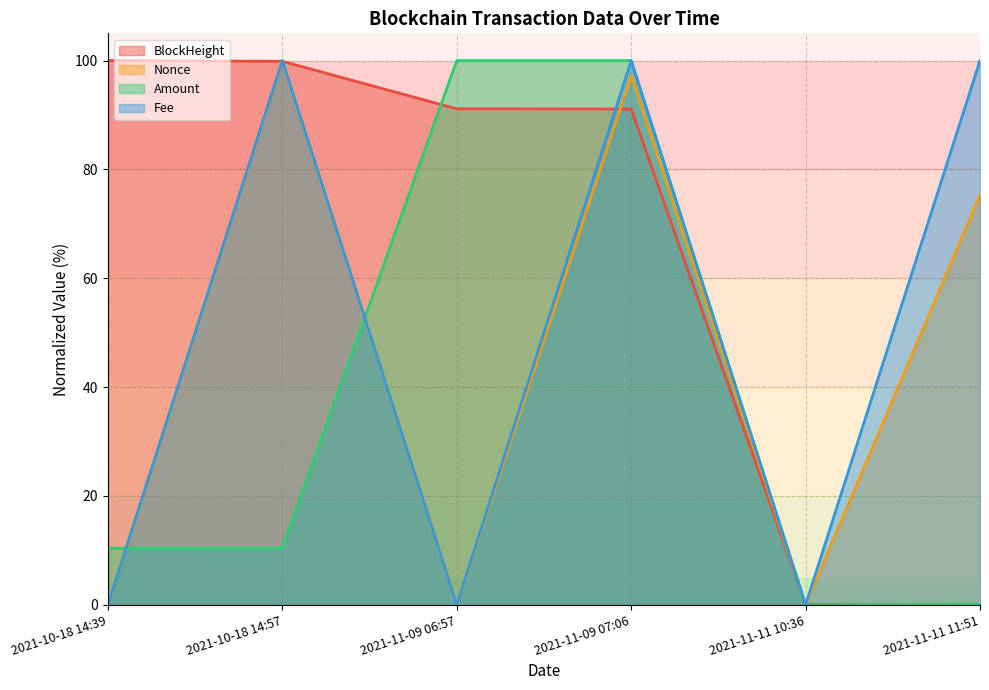

Rank the categories by BlockHeight (line) value from lowest to highest.

2021-11-11 11:51, 2021-11-11 10:36, 2021-11-09 07:06, 2021-11-09 06:57, 2021-10-18 14:57, 2021-10-18 14:39